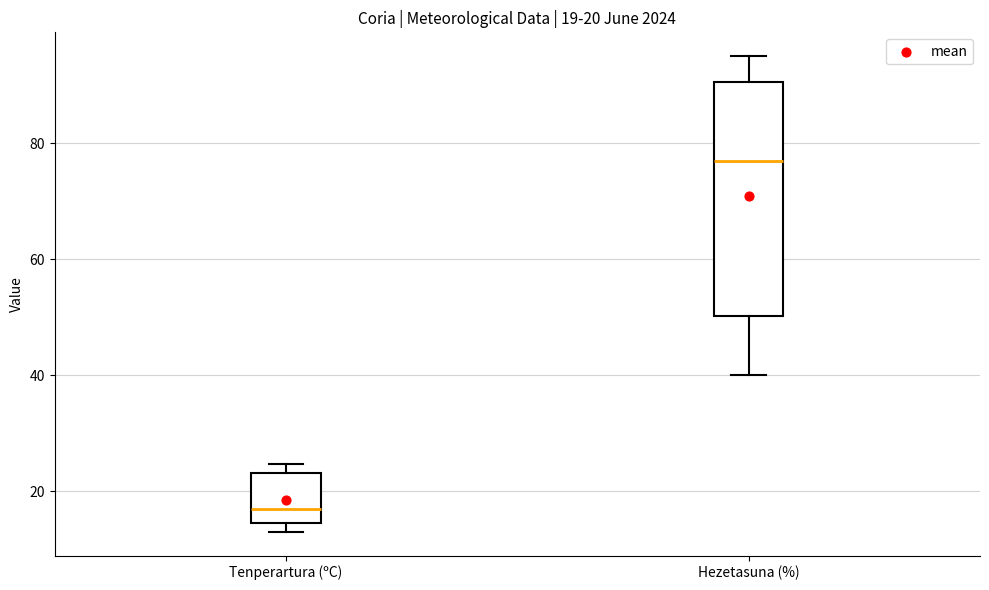

Which box has the highest median line?

Hezetasuna (%)